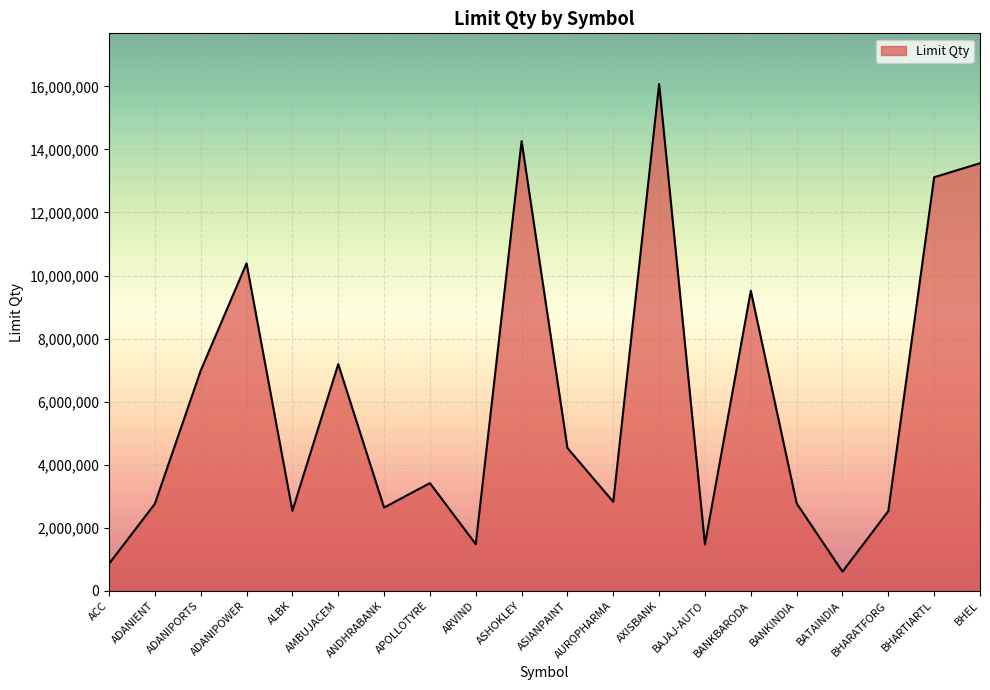

What is the average value?

5974566